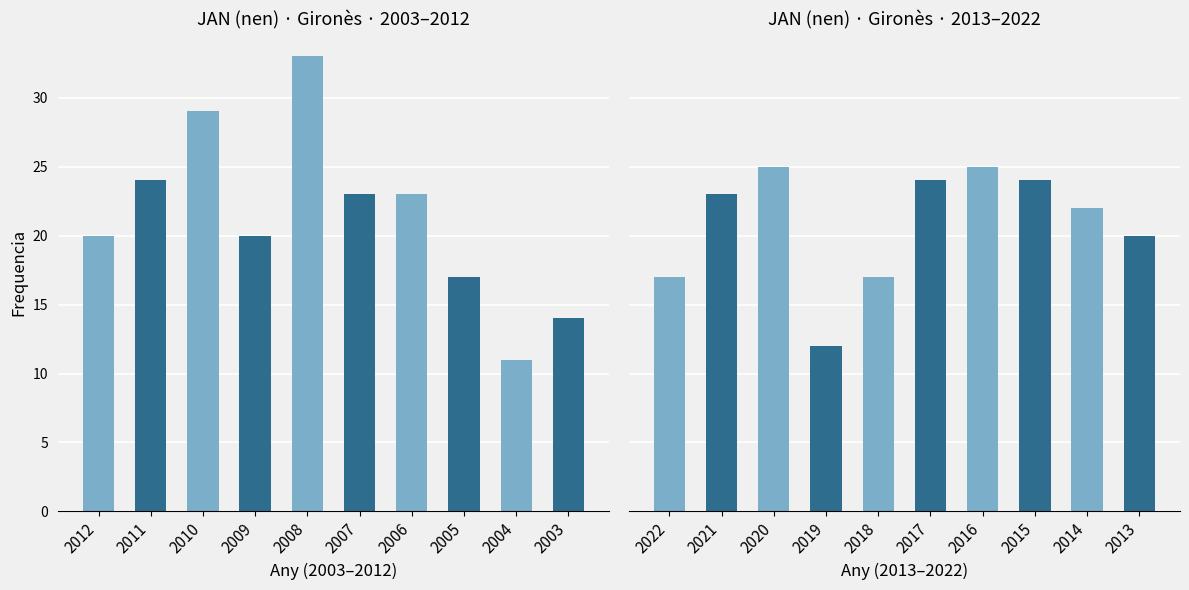

The chart shows a value of 19 at 2019. True or false?

False